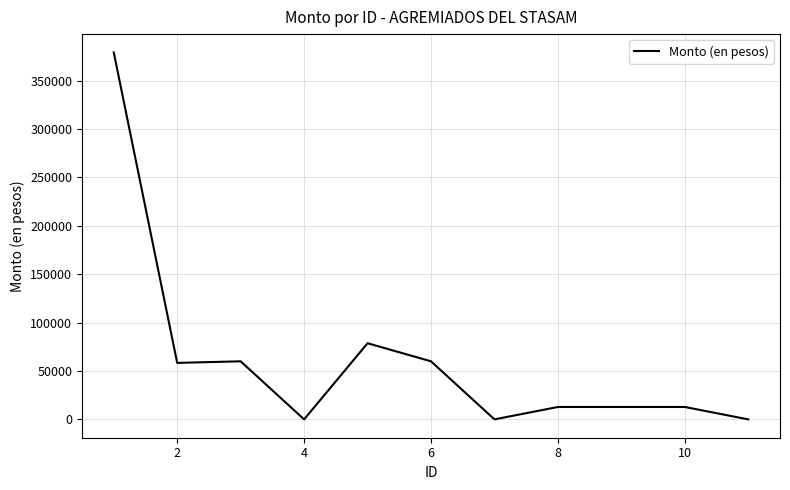

How many values exceed 12811?

8